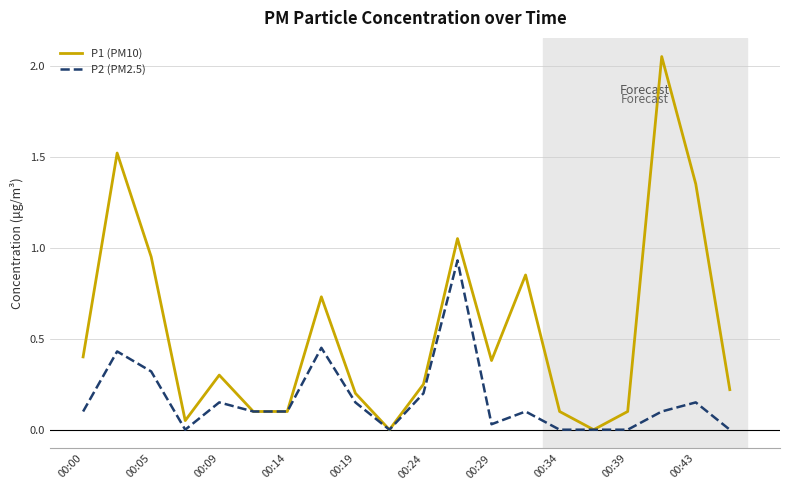

True or false: P2 (PM2.5) has more than 2 points higher than both neighbors.

True